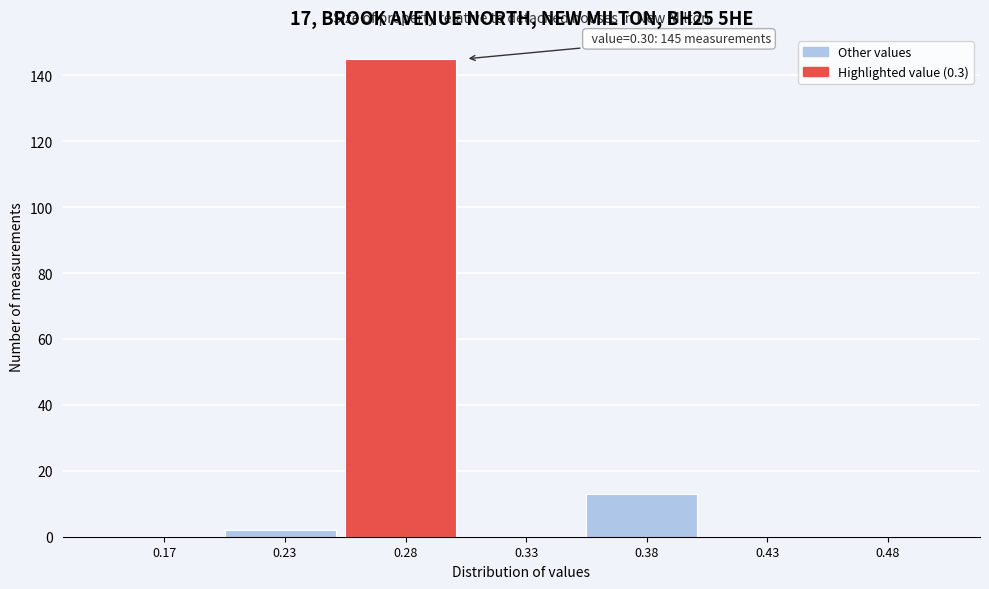

Reading left to right, extract all data points from this chart.

0.17=0	0.23=2	0.28=145	0.33=0	0.38=13	0.43=0	0.48=0